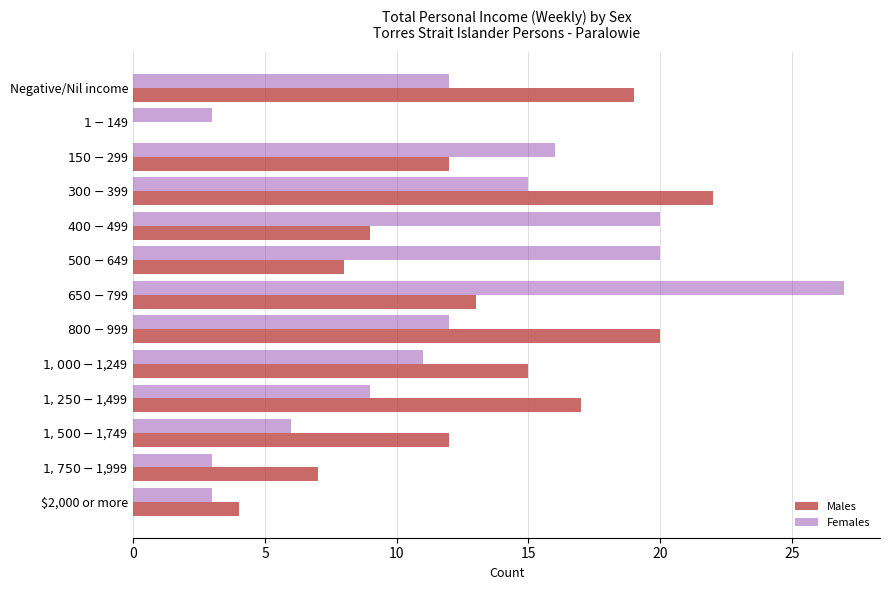

What is the sum of all Females values?

157